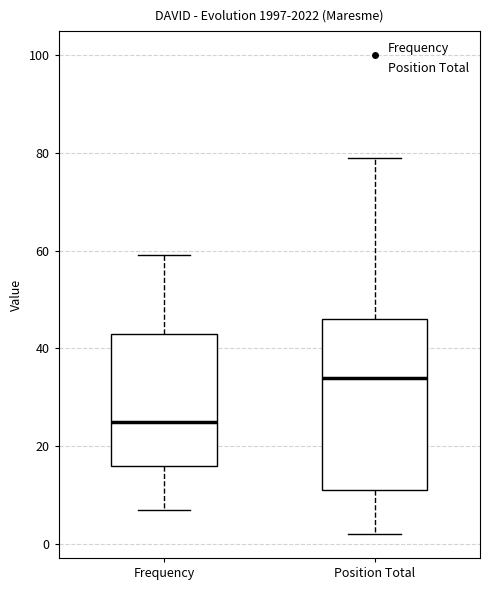

Which box's median line is the lowest?

Frequency